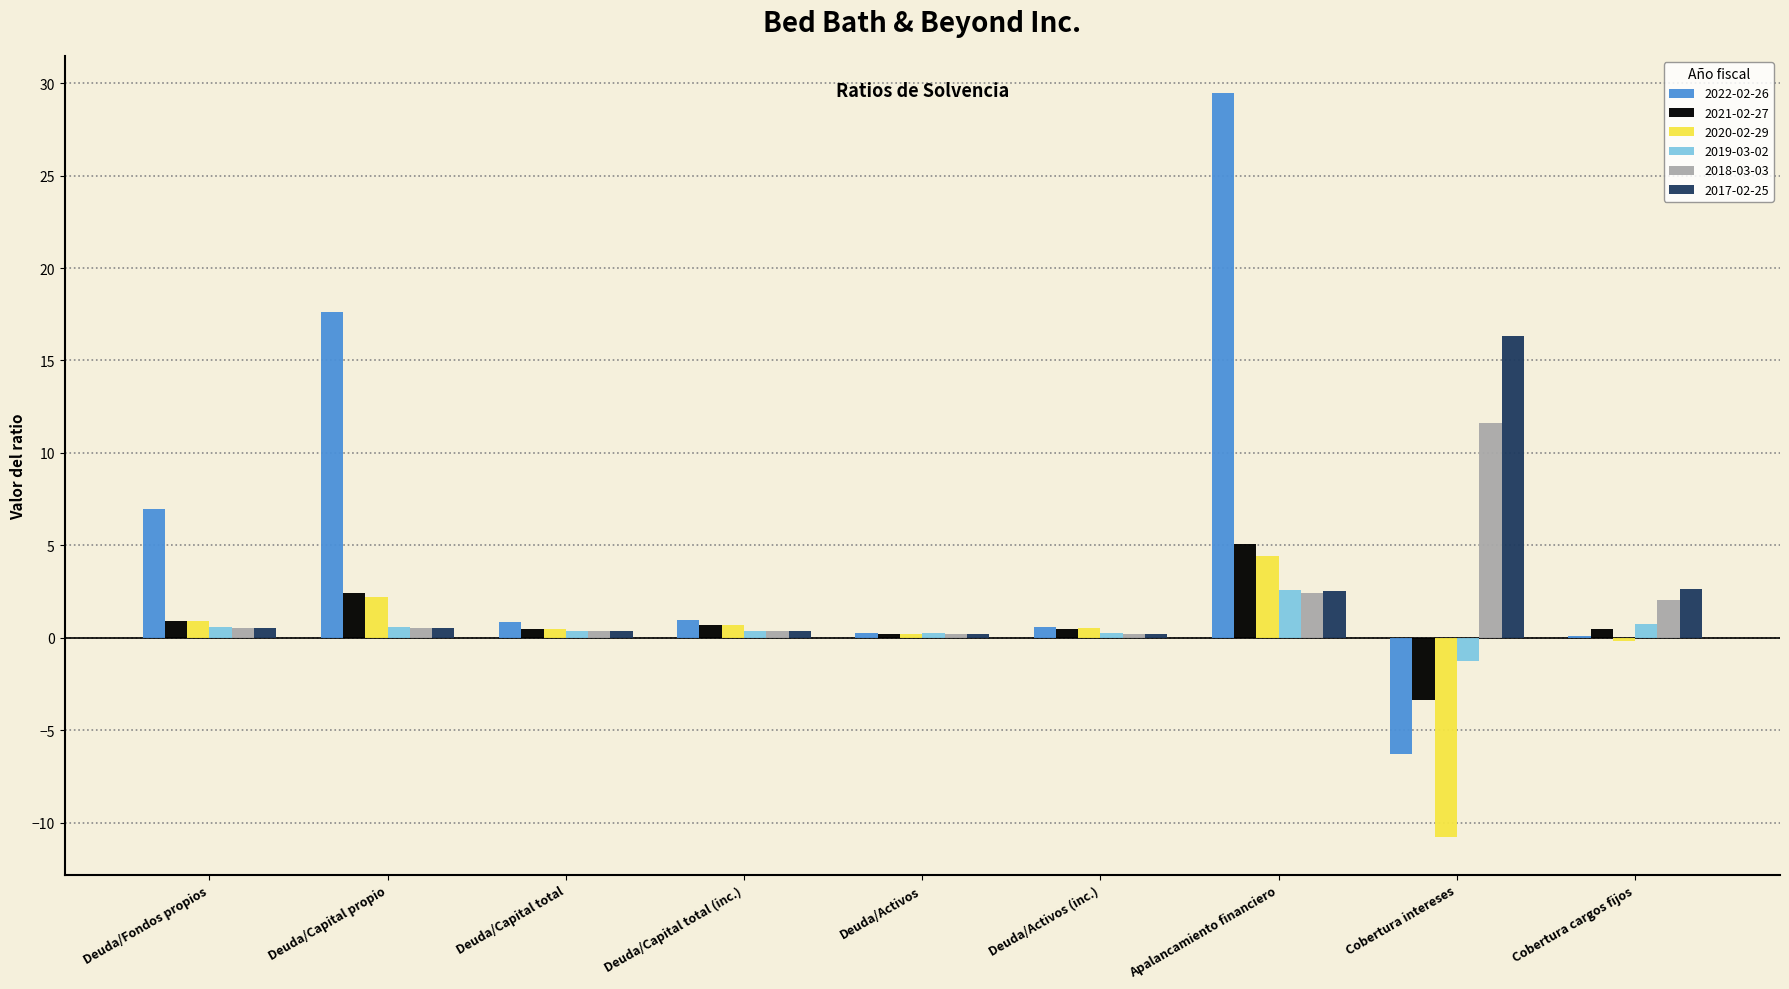

The value of 2021-02-27 at Deuda/Fondos propios is 0.9. True or false?

True